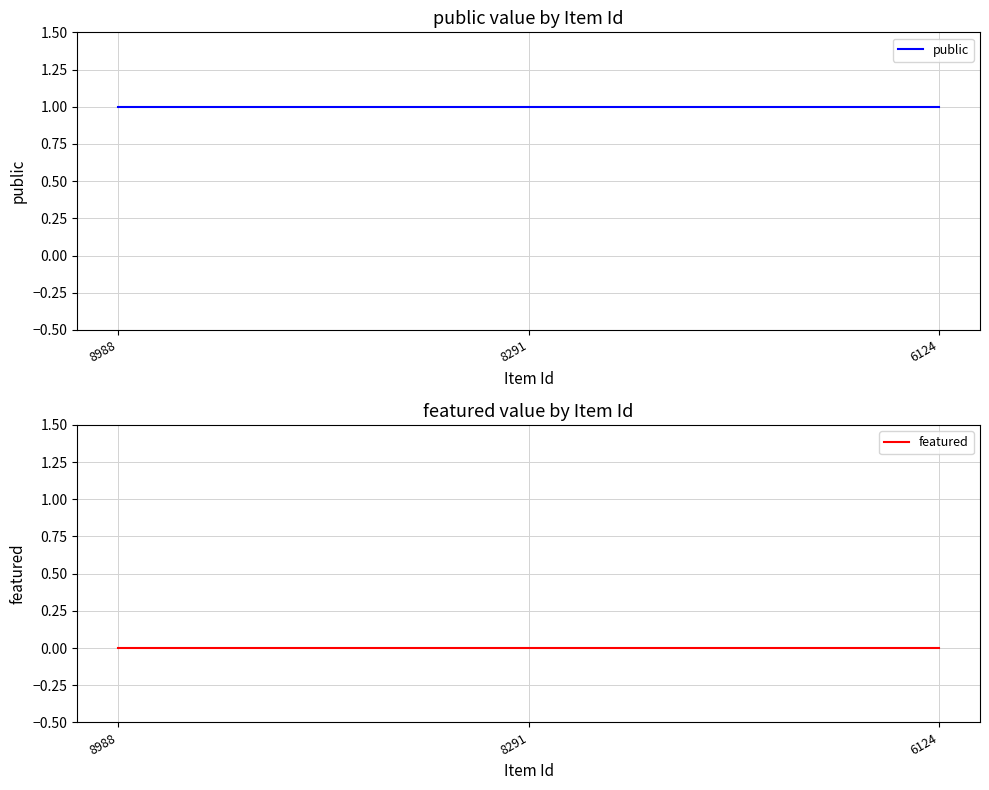

The value of public at 8988 is 1. True or false?

True